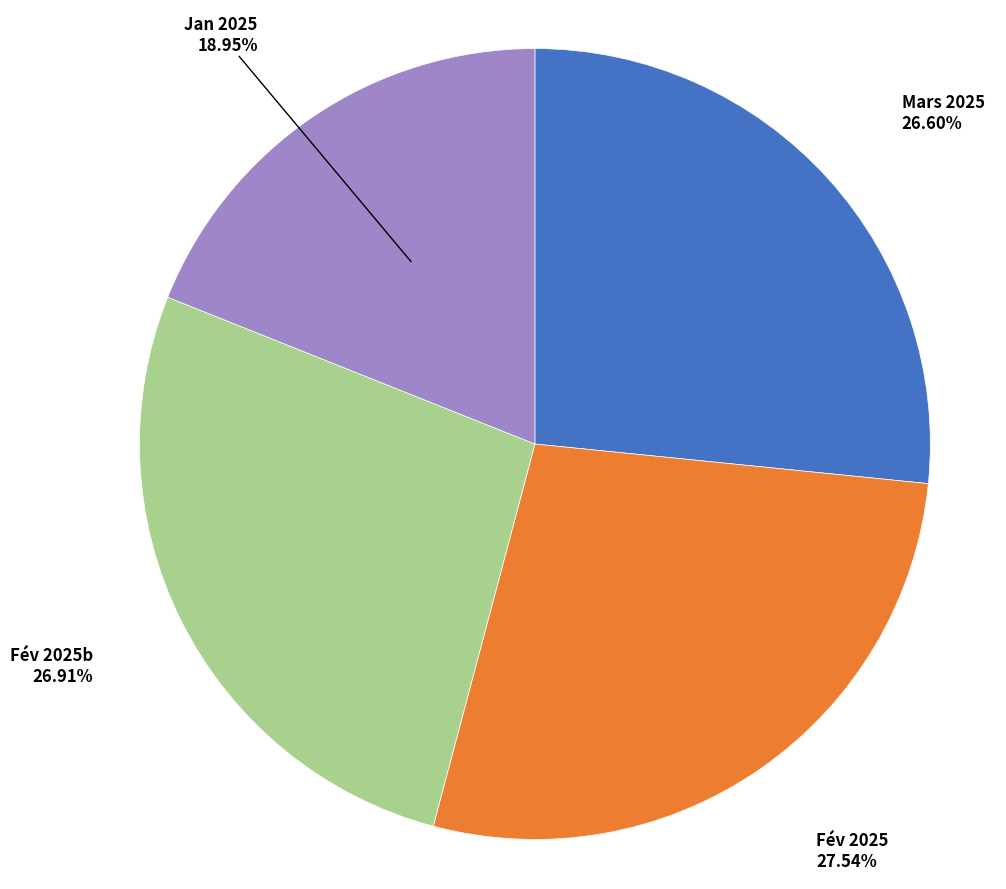

Does any single category account for the majority?

No